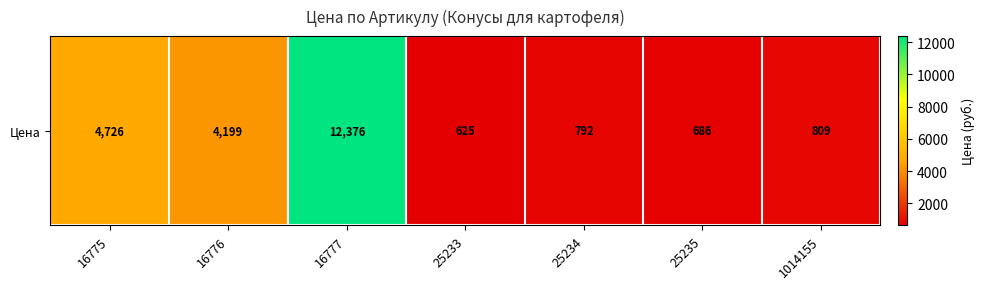

Which label corresponds to the largest value in the chart?

16777